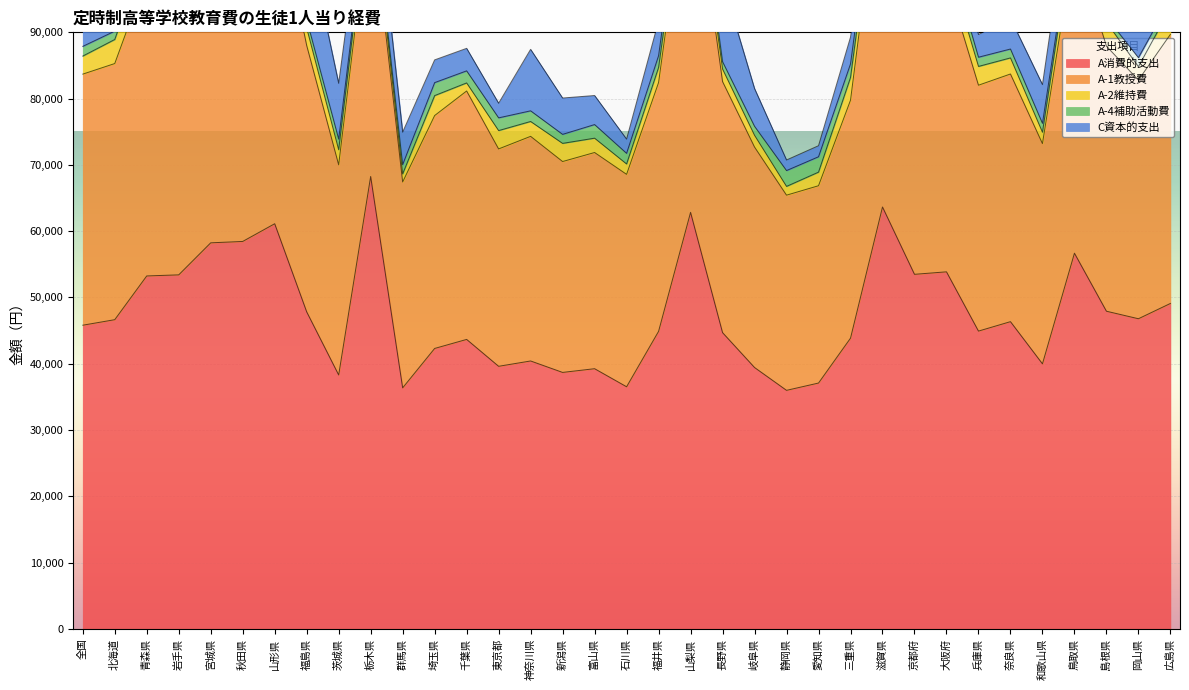

What value does the C資本的支出 series have at 和歌山県?

5849